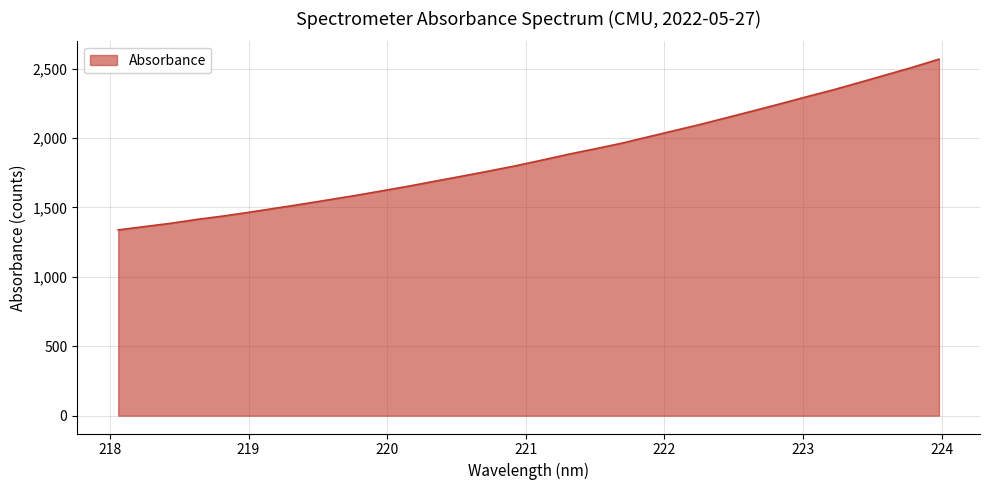

What is the greatest value displayed?

2567.5